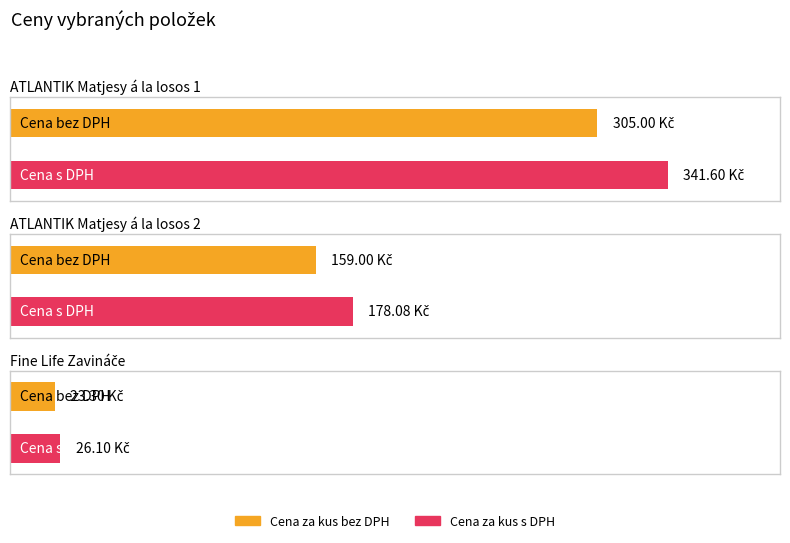

Does the chart contain stacked bars?

No